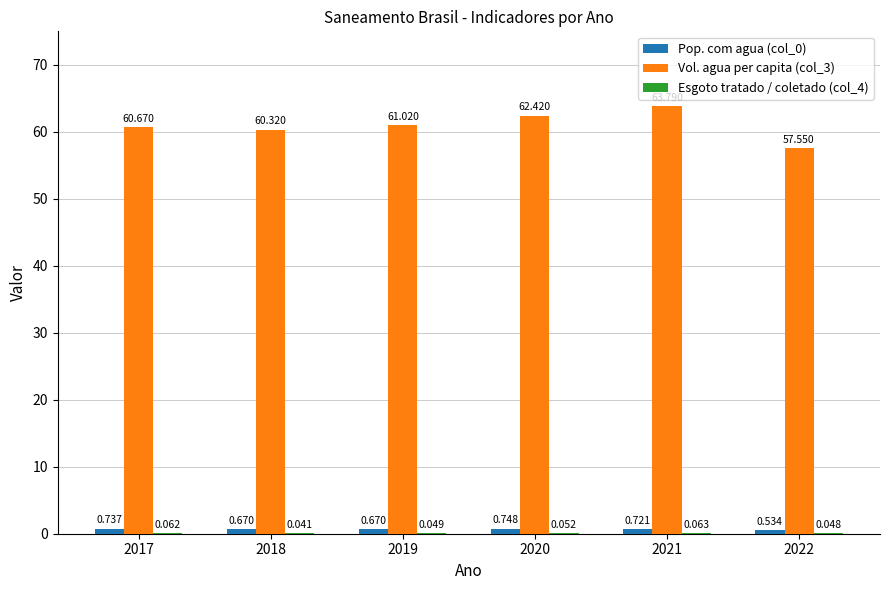

Is the value of Esgoto tratado / coletado (col_4) at 2021 greater than the value of Vol. agua per capita (col_3) at 2018?

No